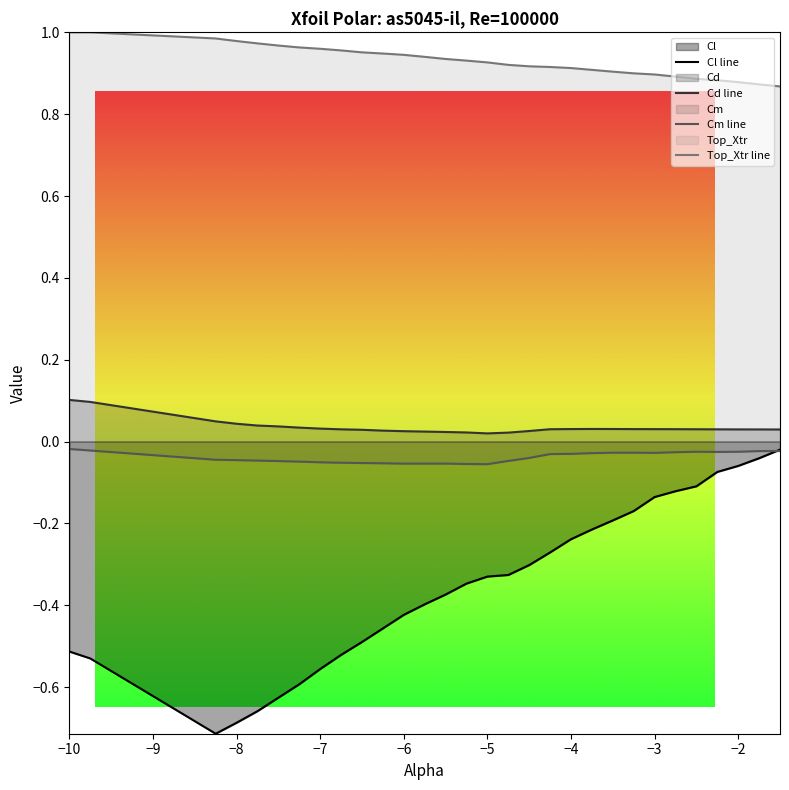

Rank the categories by Cm value from lowest to highest.

-5.0, -5.25, -6.0, -5.75, -5.5, -6.25, -6.5, -6.75, -7.0, -7.25, -7.5, -4.75, -7.75, -8.0, -8.25, -4.5, -4.25, -4.0, -3.75, -3.0, -3.5, -3.25, -2.75, -2.25, -2.0, -2.5, -1.75, -1.5, -9.75, -10.0